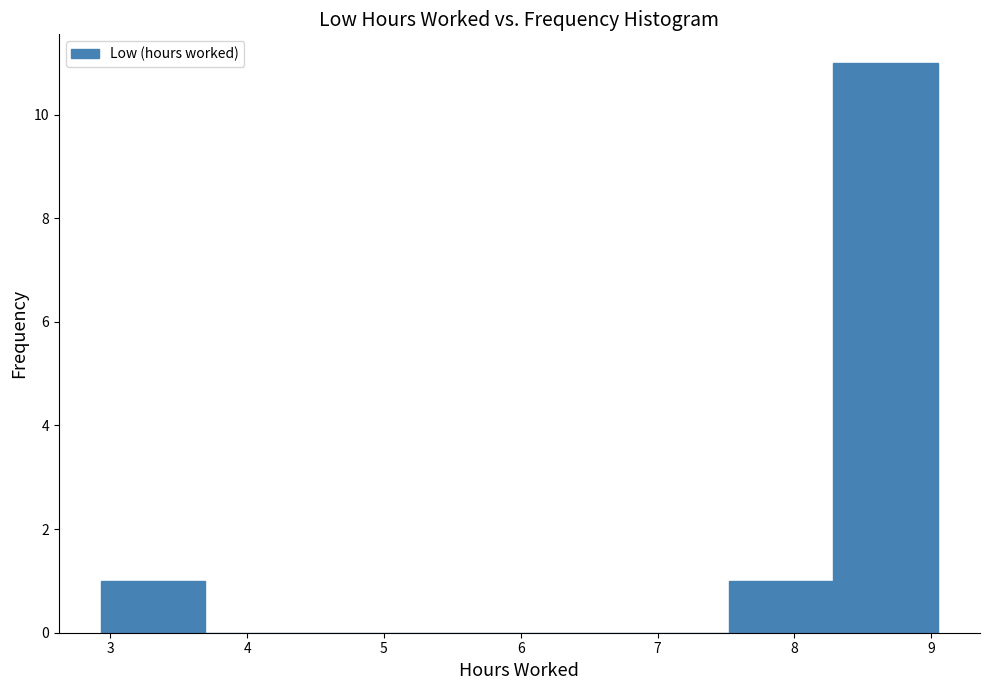

Reading left to right, list every bar in this chart as the range it spans on the x-axis followed by its height. Neither the bar edges nor the heights are printed on the chart, so give them approximately, as read against the axes.

2.9 to 3.7: 1
3.7 to 4.5: 0
4.5 to 5.2: 0
5.2 to 6.0: 0
6.0 to 6.8: 0
6.8 to 7.5: 0
7.5 to 8.3: 1
8.3 to 9.1: 11